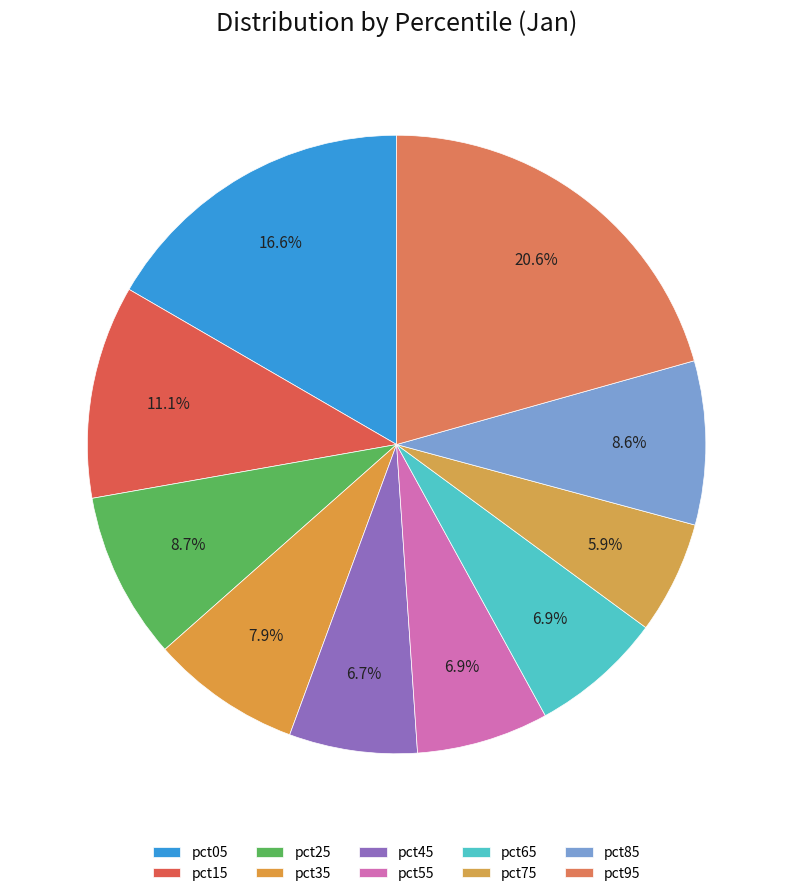

How many slices are in this pie chart?

10